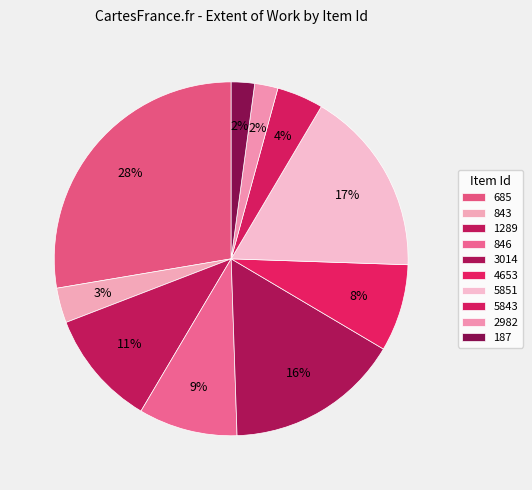

How many slices are in this pie chart?

10